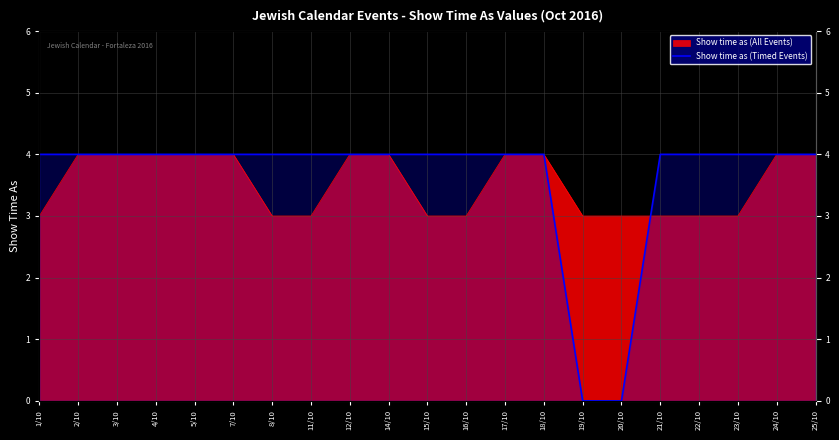

True or false: the data shows 4 at 3/10.

True